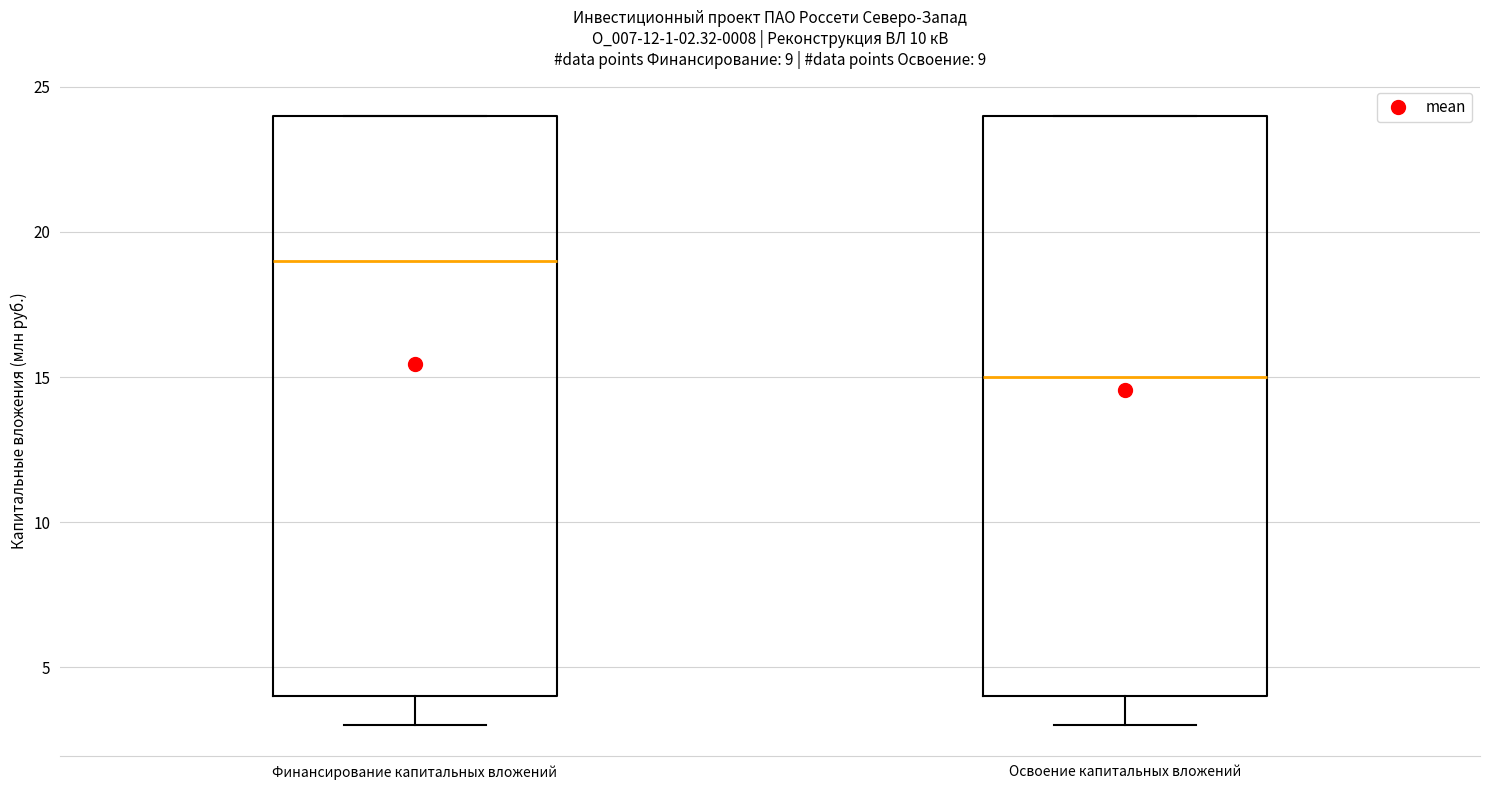

Which box has the highest median line?

Финансирование капитальных вложений